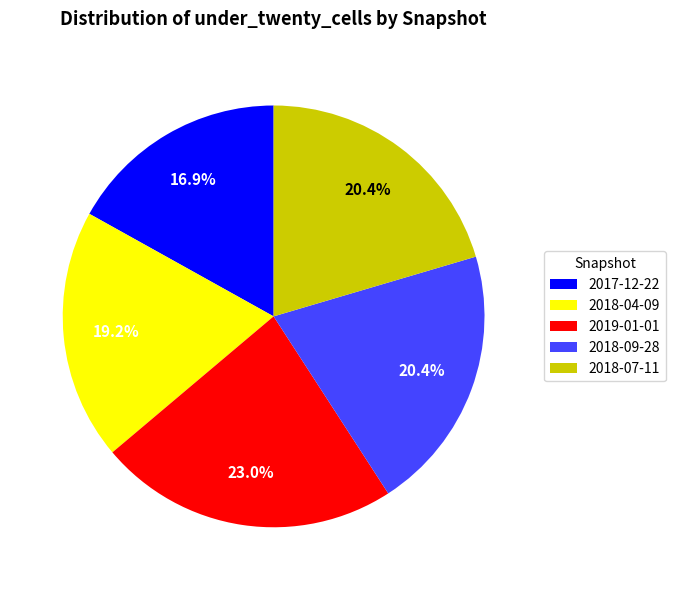

What portion of the pie excludes 2018-09-28?

79.6%